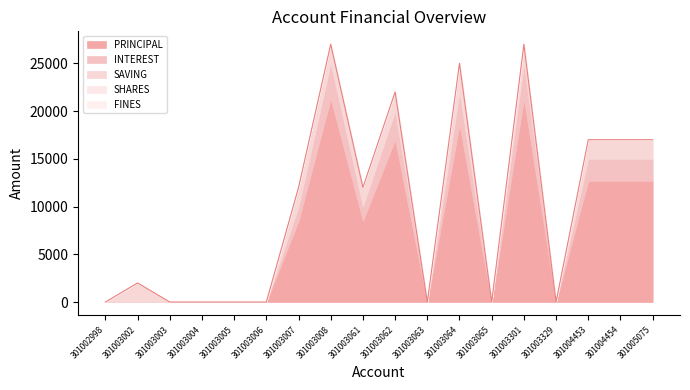

Does the chart have visible grid lines?

No